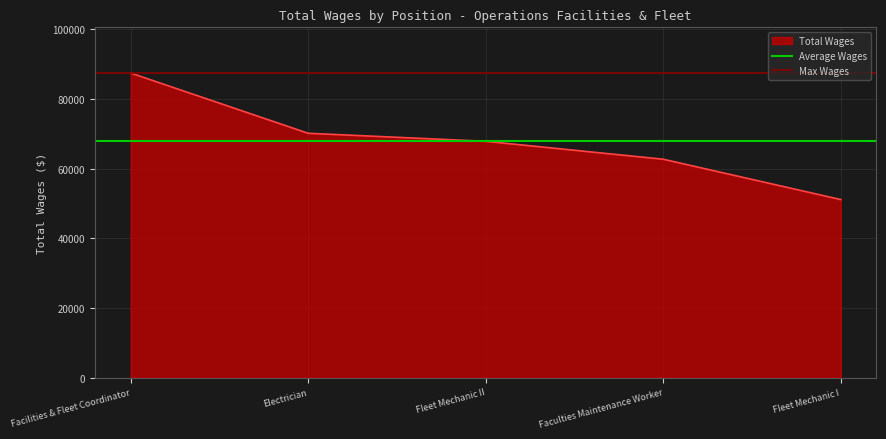

What is the spread (max minus min) of values at Electrician?

19588.4